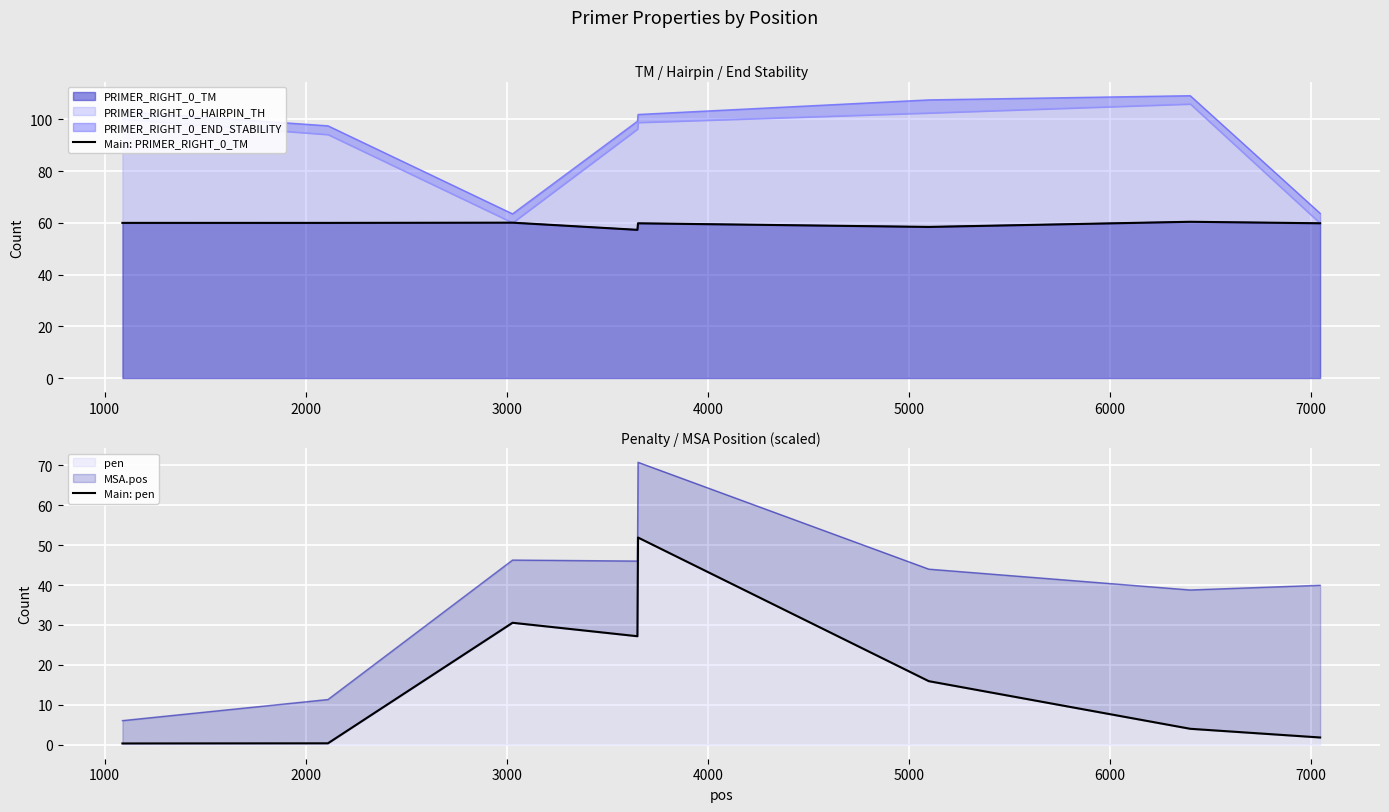

How many lines are shown in the chart?

2